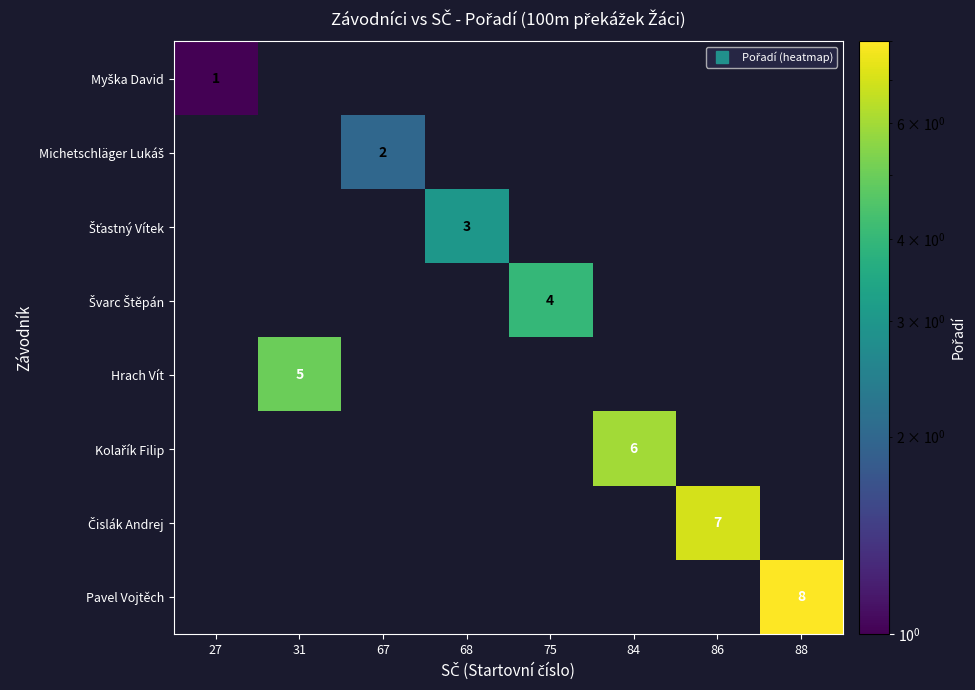

At which category is the sum across all series the highest?

88